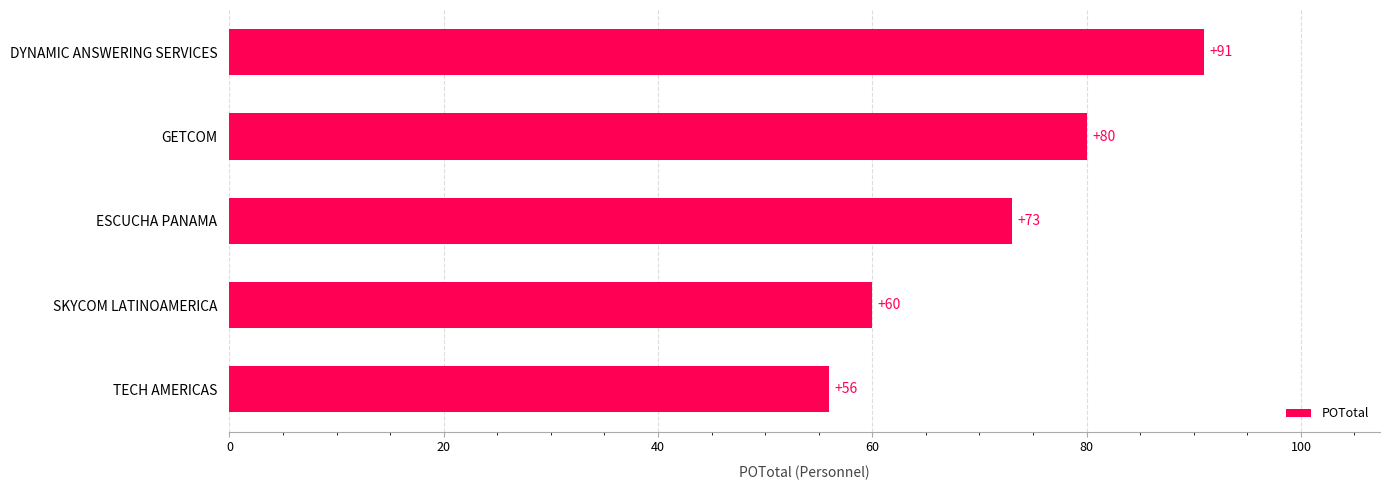

What value does the data have at TECH AMERICAS?

56